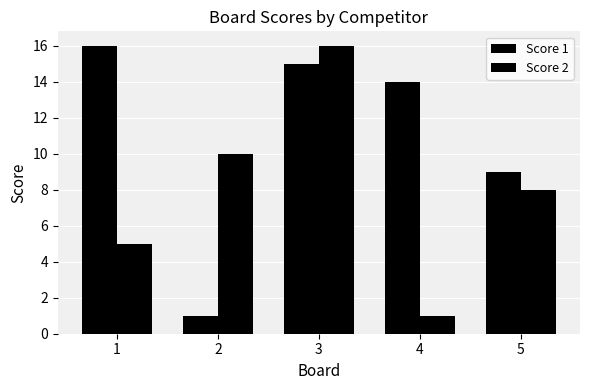

Reading left to right, transcribe all the data shown in this chart.

Score 1: 1=16	2=1	3=15	4=14	5=9
Score 2: 1=5	2=10	3=16	4=1	5=8